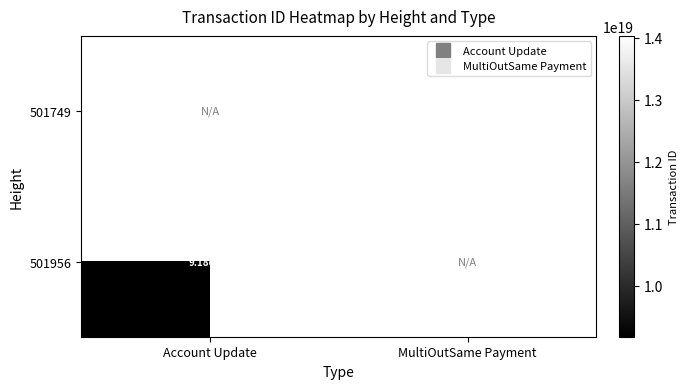

What is the smallest value displayed?

9178349734532082688.0